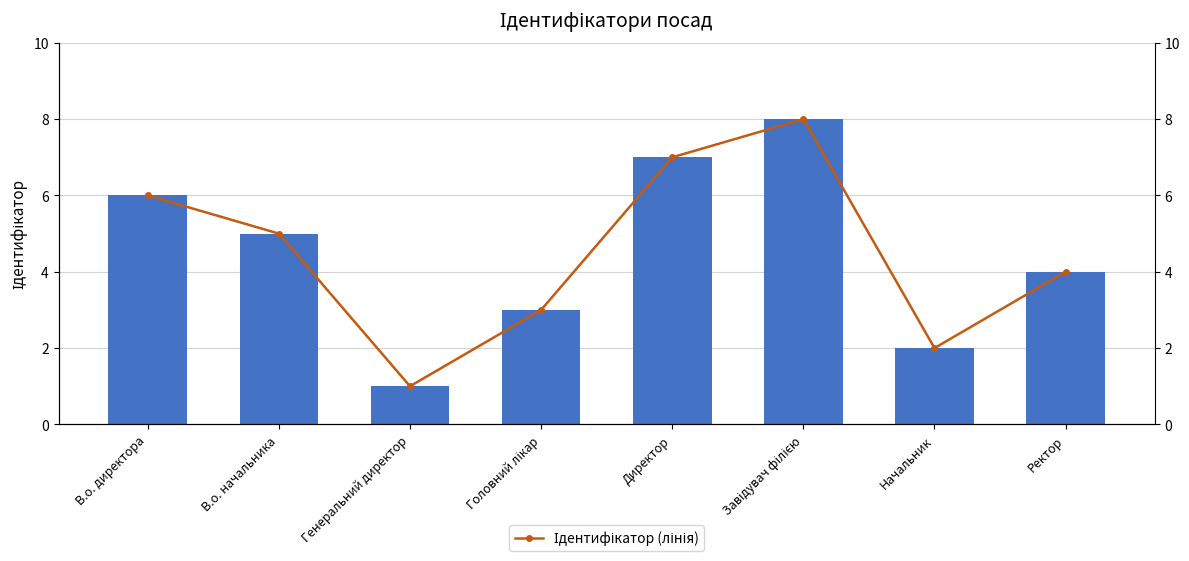

Between Головний лікар and Начальник, which series saw the biggest shift?

Ідентифікатор